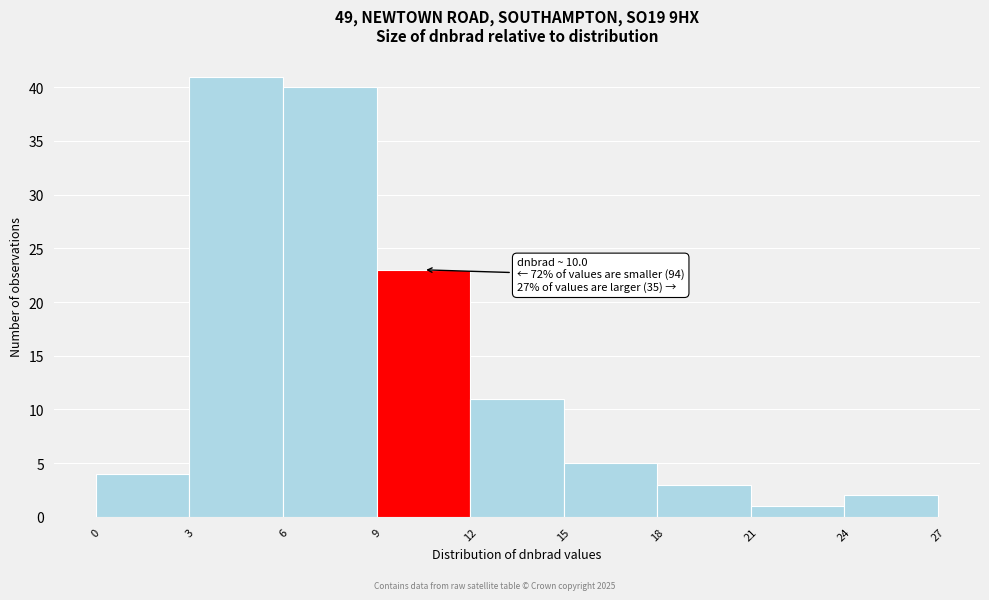

Which range on the x-axis has the tallest bar?

3 to 6